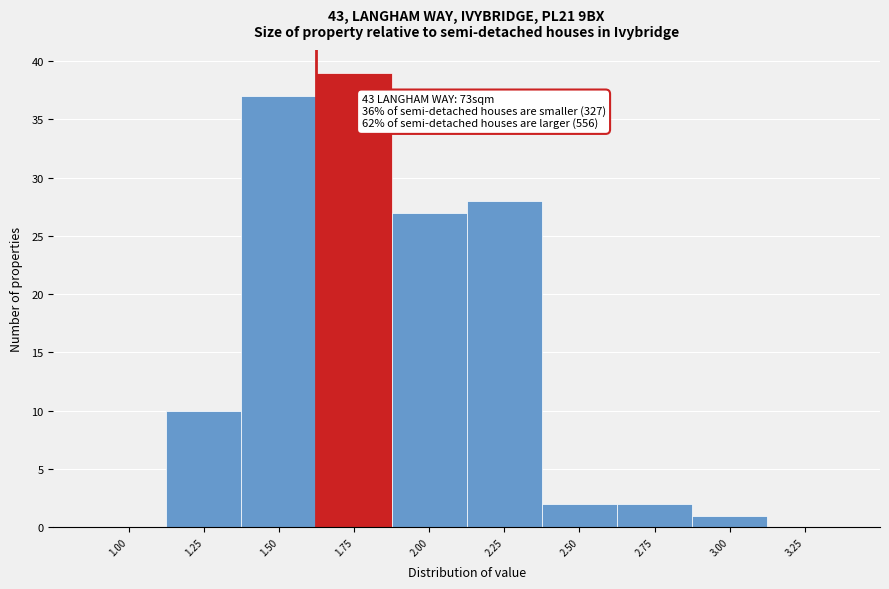

Reading left to right, transcribe all the data shown in this chart.

1.00=0	1.25=10	1.50=37	1.75=39	2.00=27	2.25=28	2.50=2	2.75=2	3.00=1	3.25=0